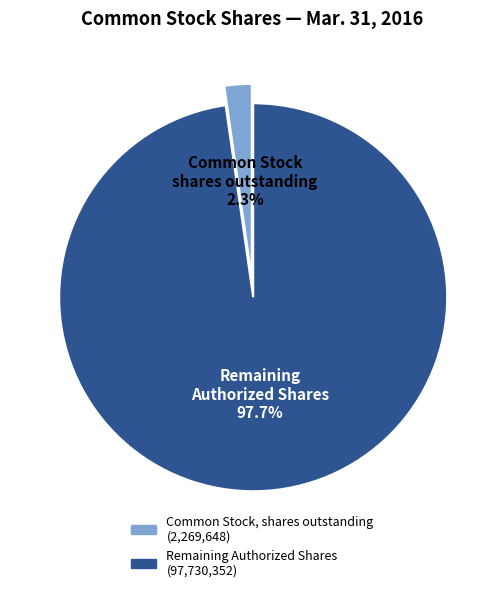

How many segments does this pie chart have?

2